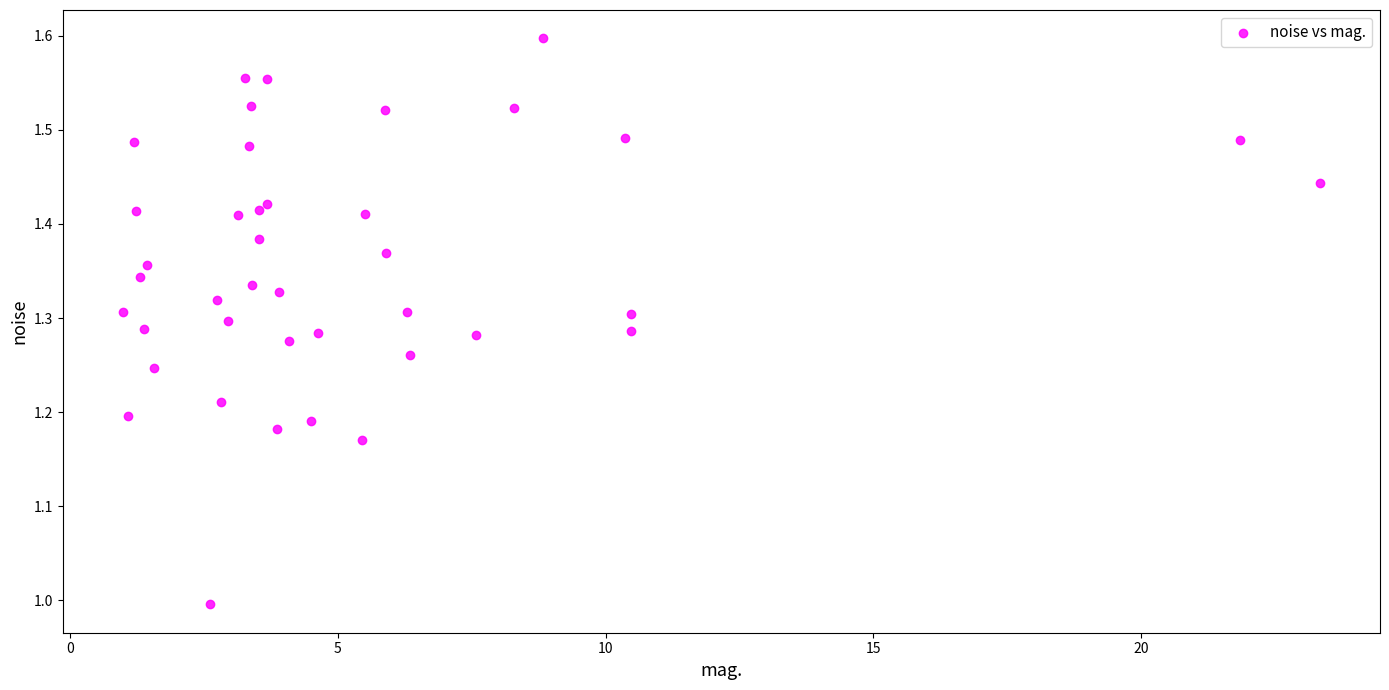

What is the range of X values (max minus min)?

22.4